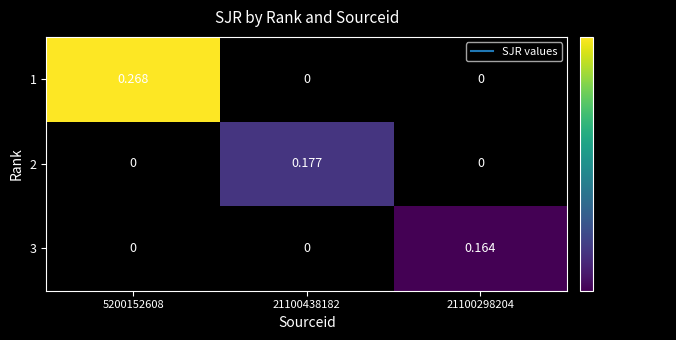

Reading left to right, what are all the values shown in this chart?

1: 5200152608=0.3	21100438182=0.0	21100298204=0.0
2: 5200152608=0.0	21100438182=0.2	21100298204=0.0
3: 5200152608=0.0	21100438182=0.0	21100298204=0.2